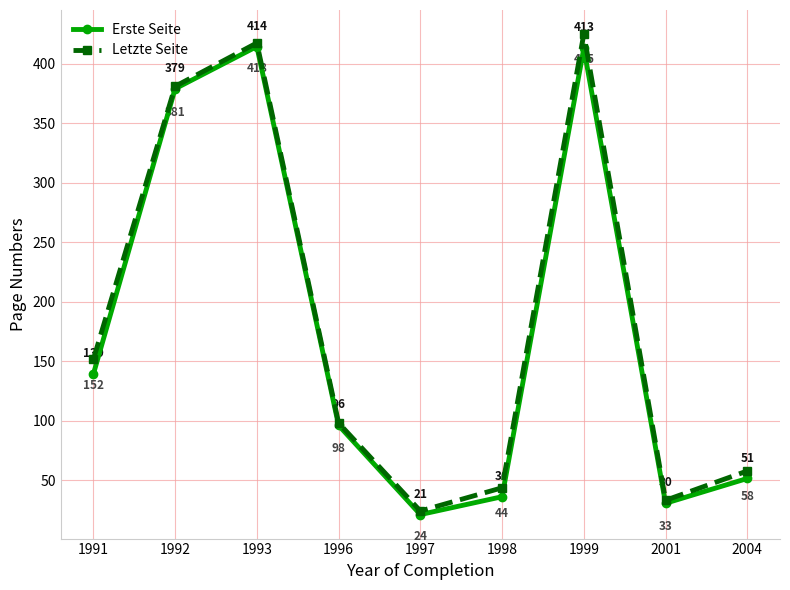

Which series has the largest total across all categories?

Letzte Seite